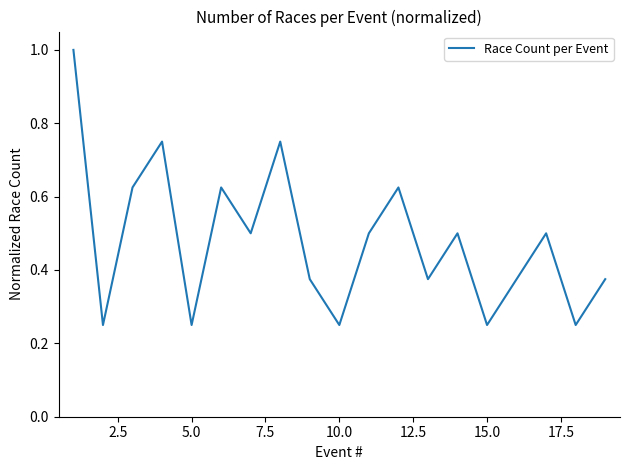

What is the greatest value displayed?

1.0